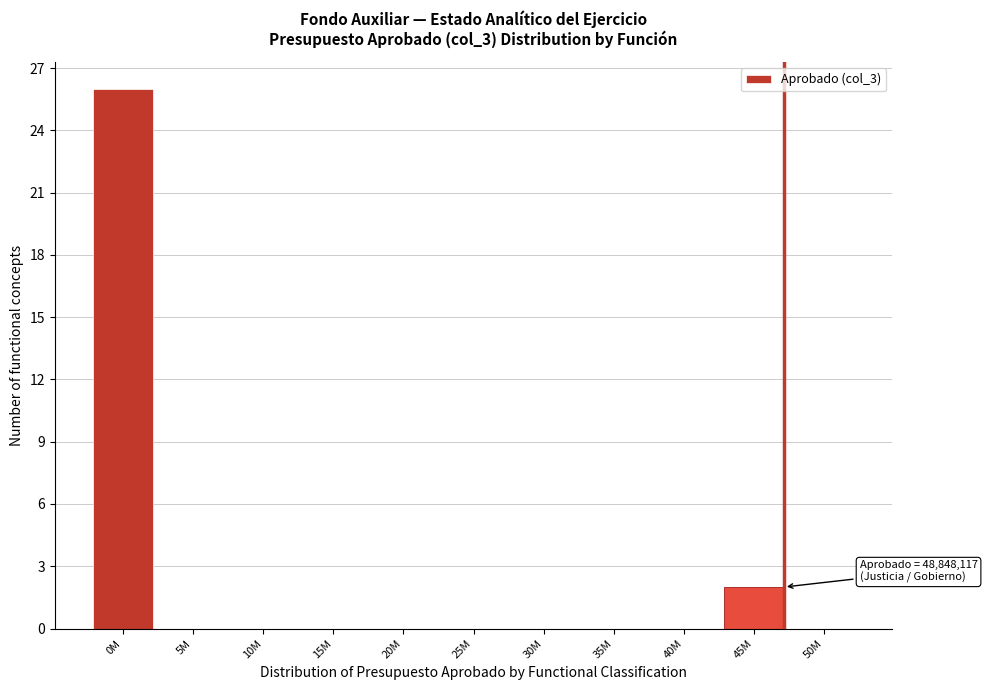

Reading right to left, extract all data points from this chart.

50M=0	45M=2	40M=0	35M=0	30M=0	25M=0	20M=0	15M=0	10M=0	5M=0	0M=26